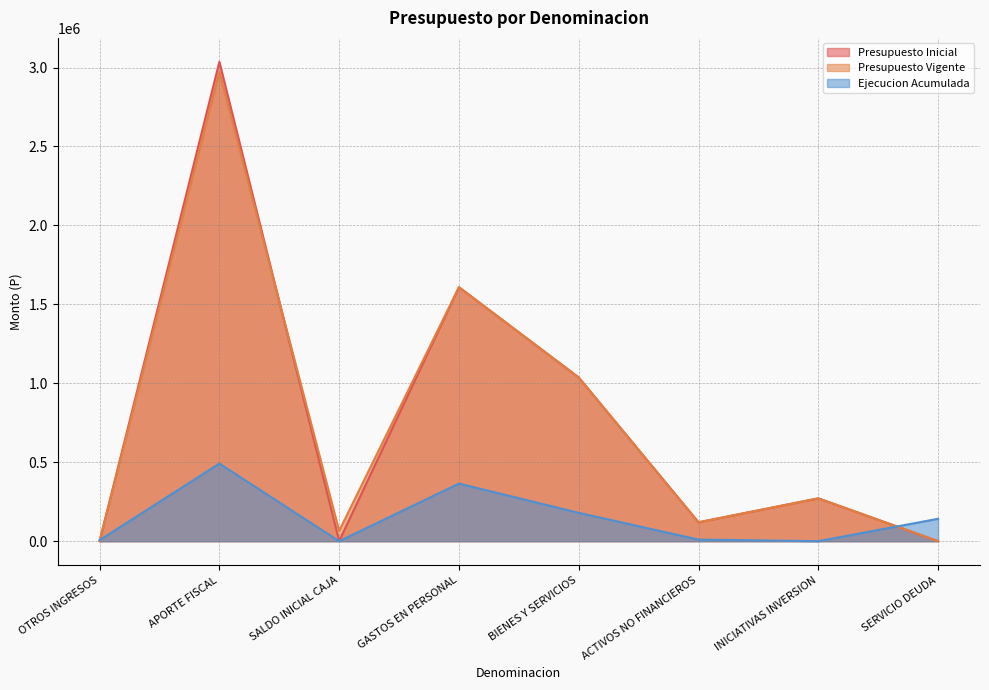

What position from the right is SERVICIO DEUDA?

1